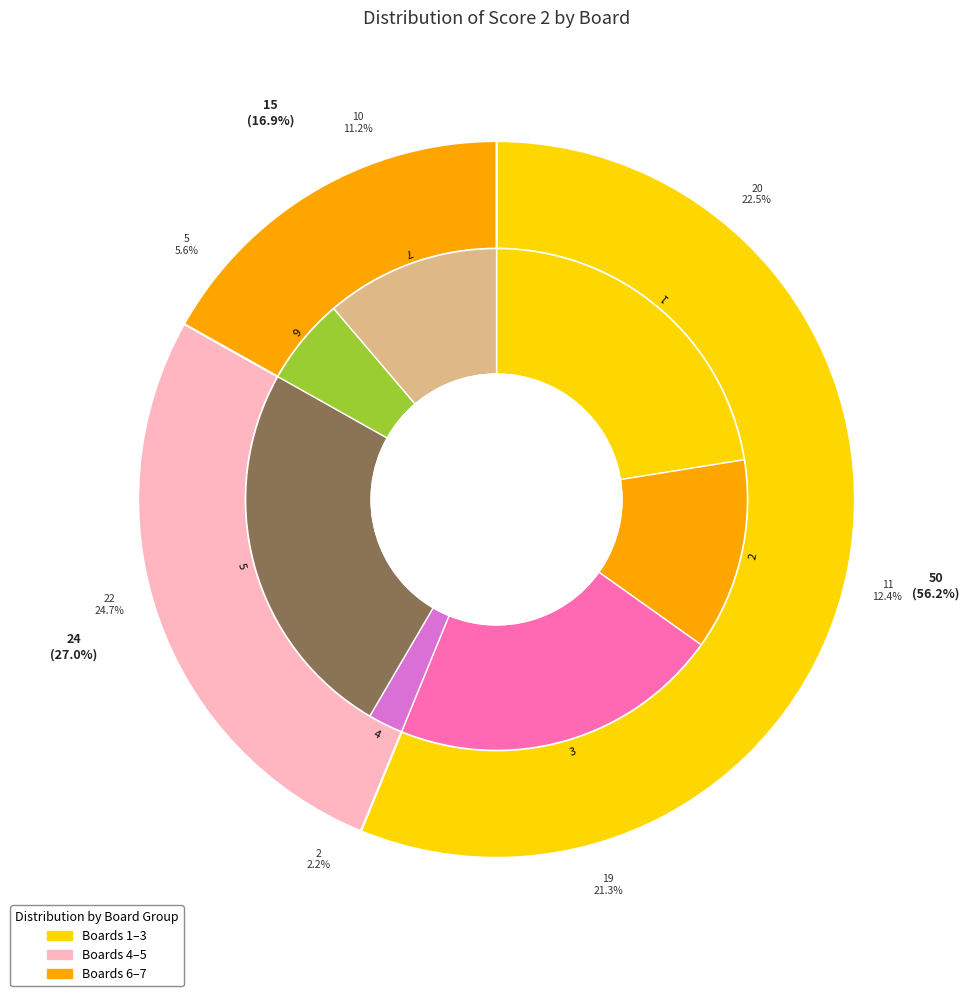

The 5 slice represents 25% of the pie. True or false?

True